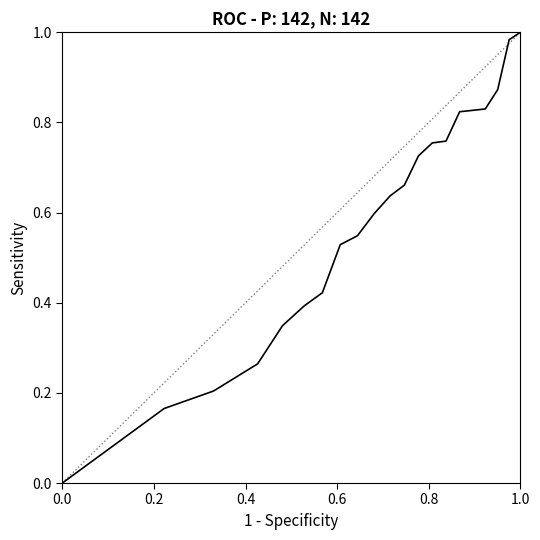

What is the average value?

0.6